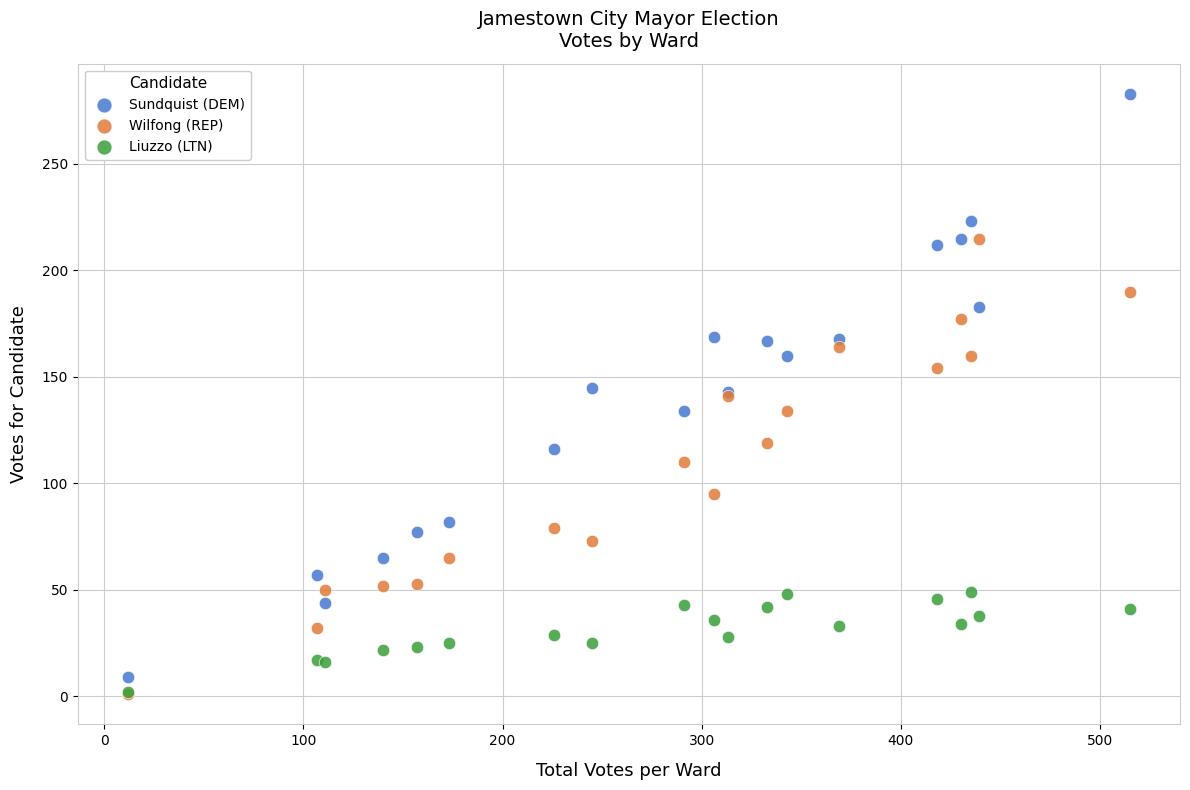

What are all the series names shown in the legend?

Sundquist (DEM), Wilfong (REP), Liuzzo (LTN)